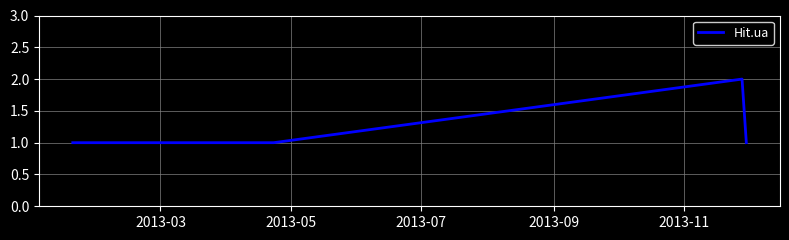

How many lines are shown in the chart?

1